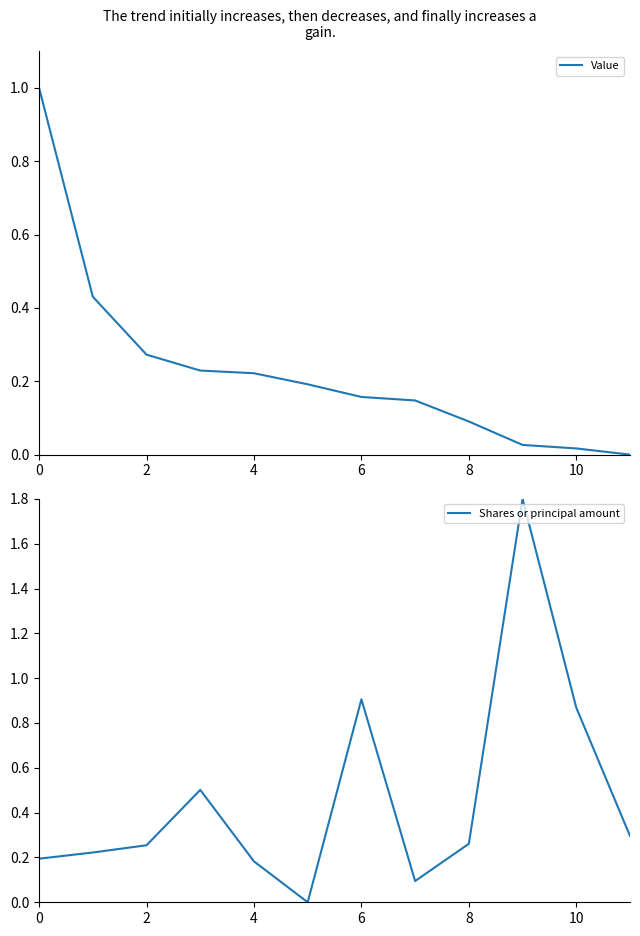

Count the number of data series in this chart.

2